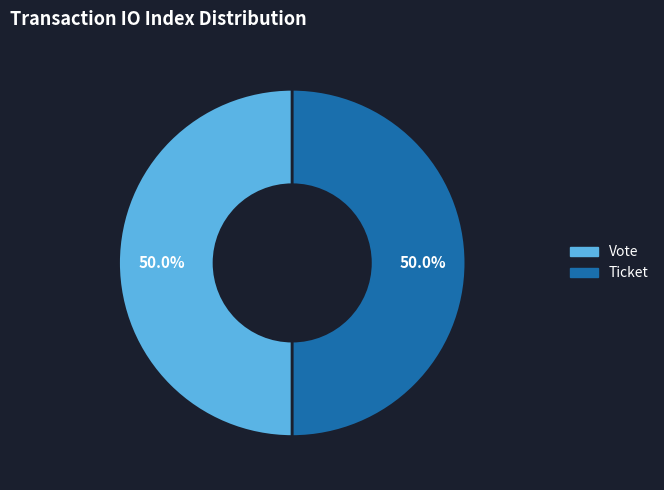

Approximately how many times larger is the value at Vote compared to Ticket?

1.0